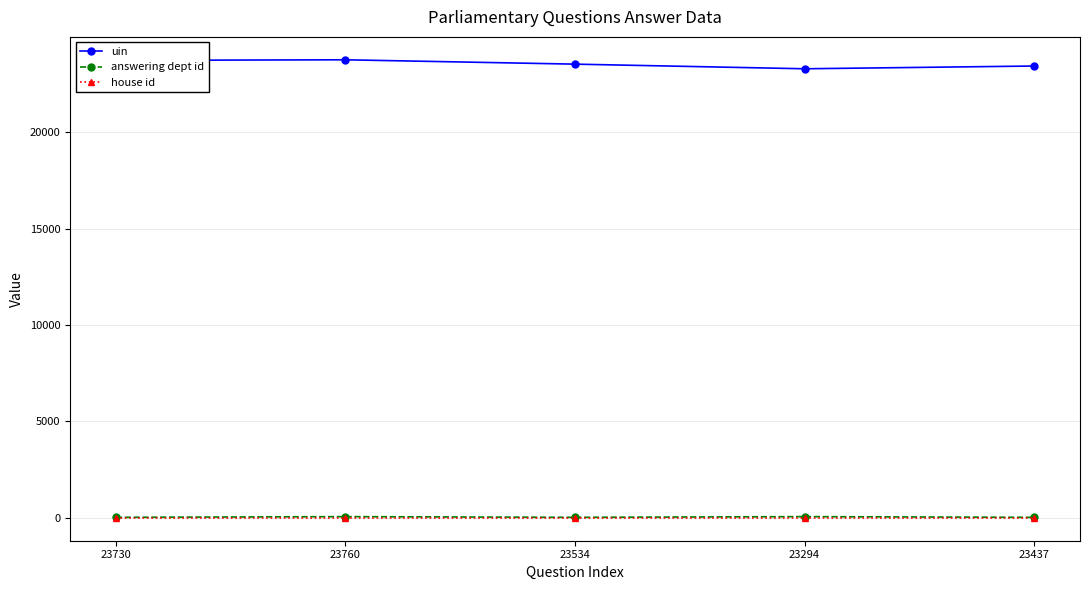

Does the chart display data point markers on the line(s)?

Yes